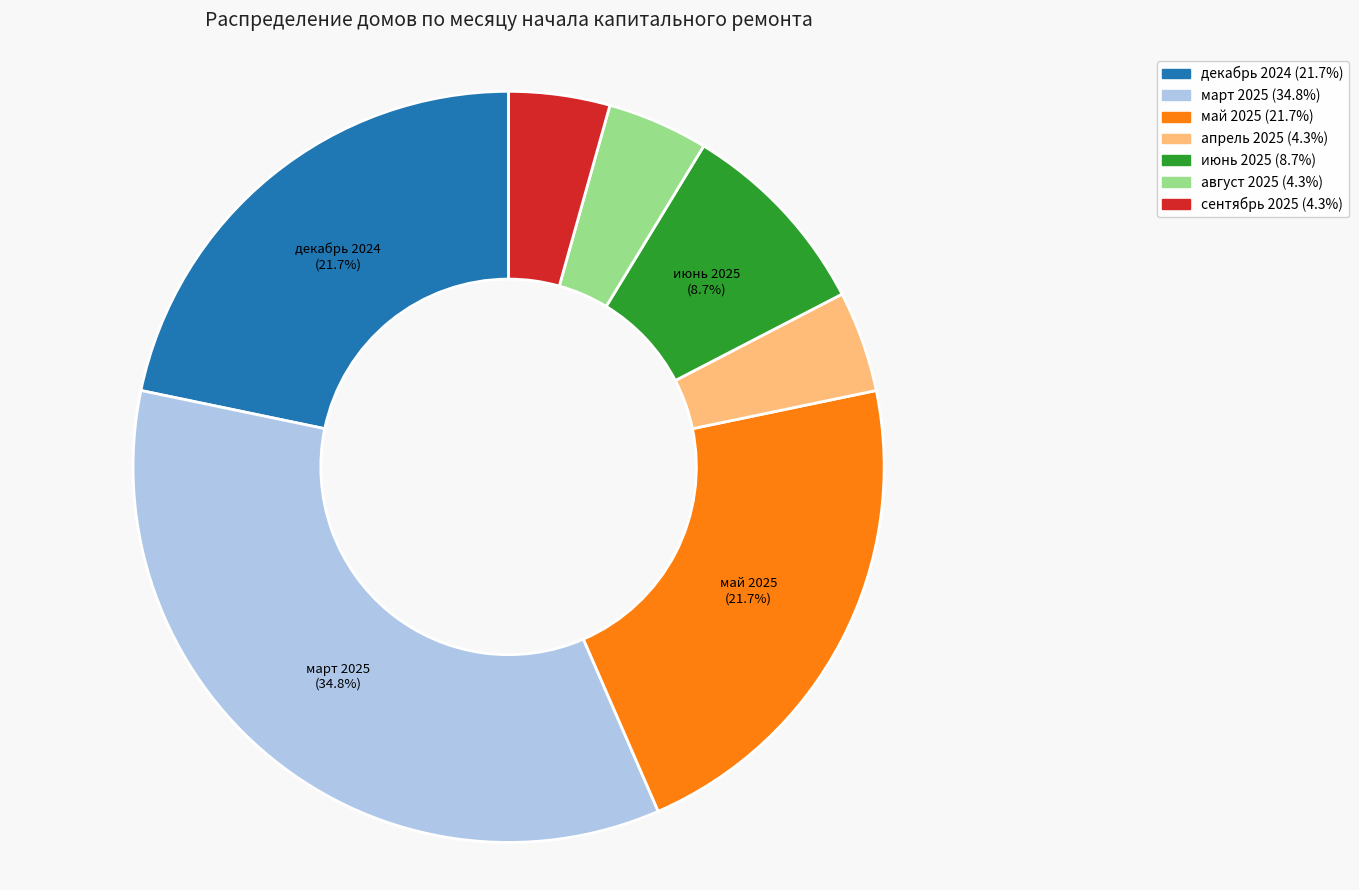

What is the largest slice in the pie chart?

март 2025